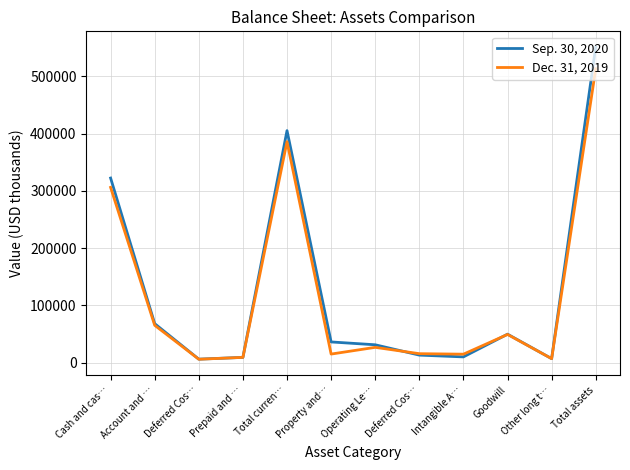

What are all the series names shown in the legend?

Sep. 30, 2020, Dec. 31, 2019